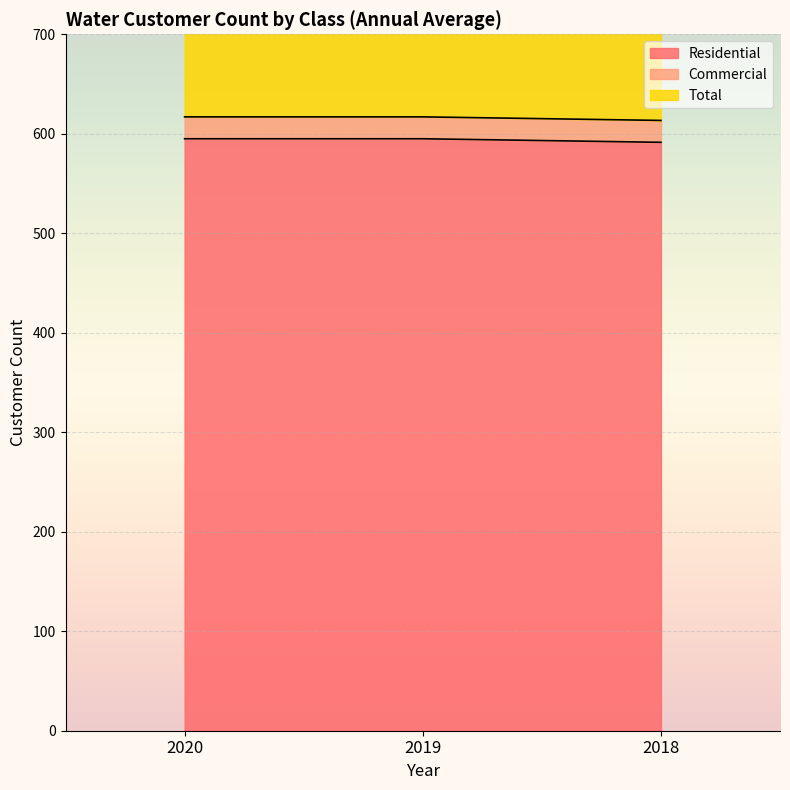

List the labels in order of Total value, smallest first.

2018, 2020, 2019